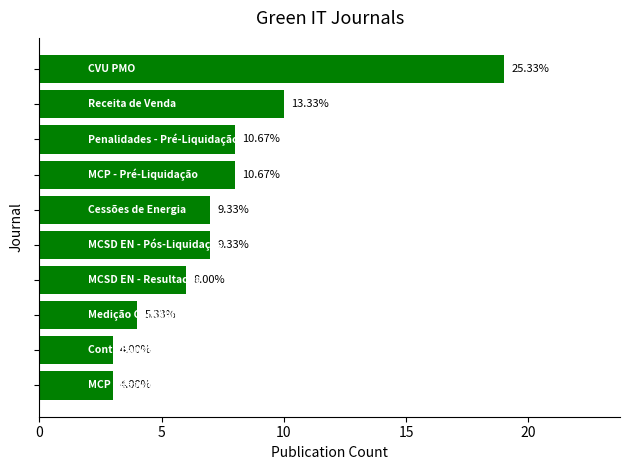

What is the greatest value displayed?

19